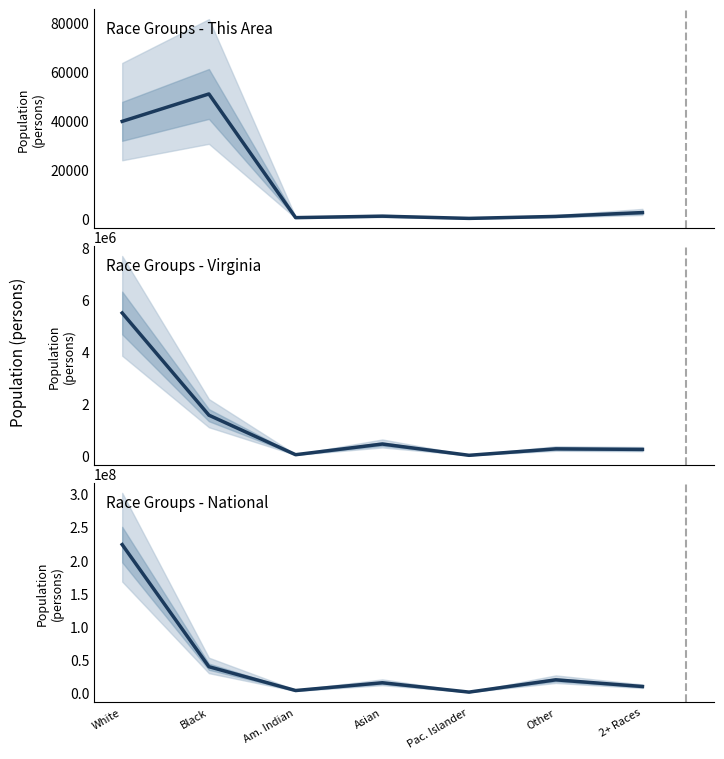

At how many categories does at least one series exceed 102118798?

1